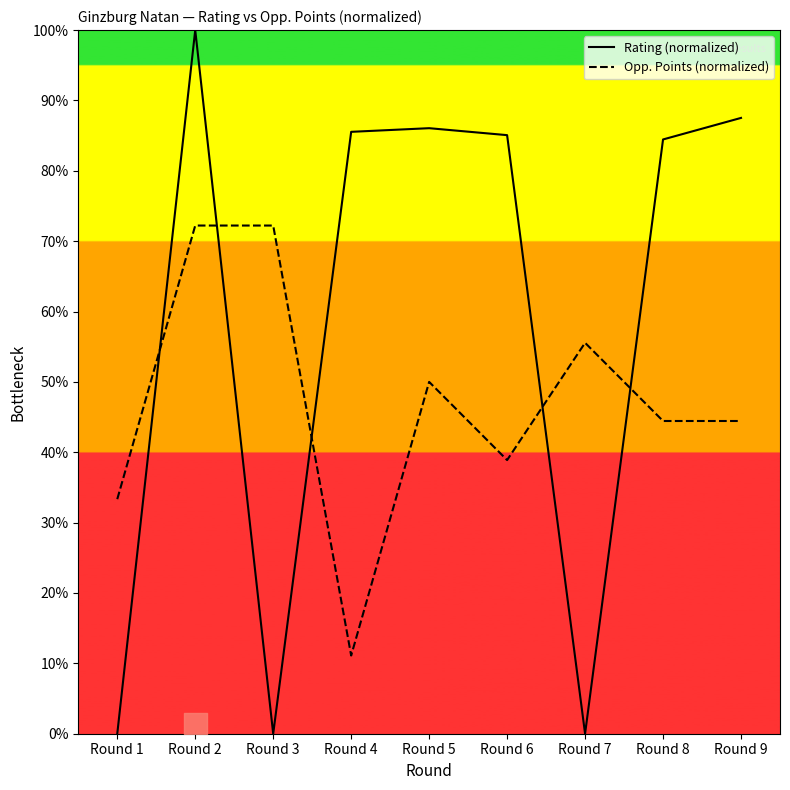

What is the spread (max minus min) of values at Round 5?

36.1